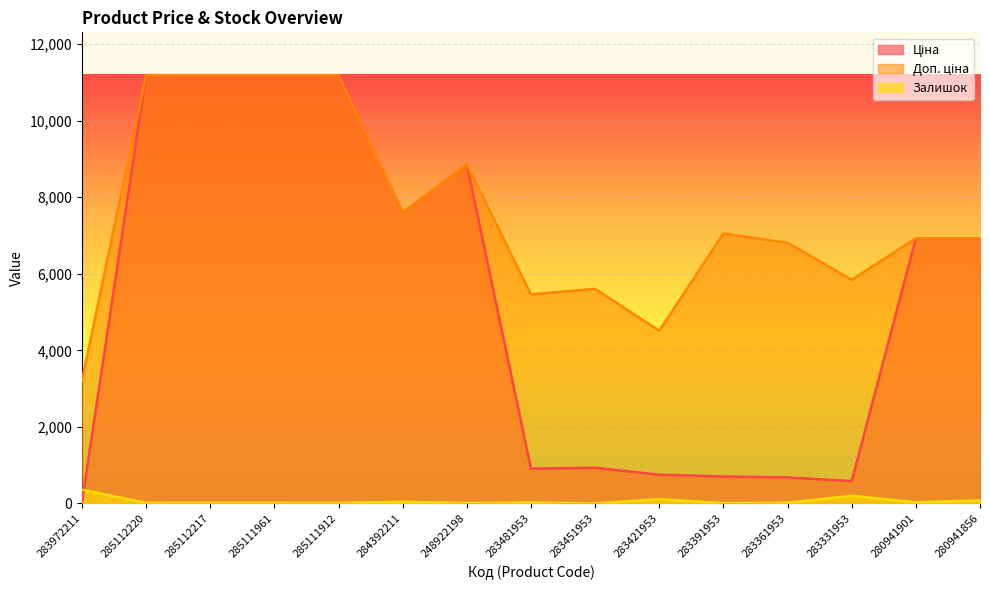

Which series has the widest spread of values?

Ціна